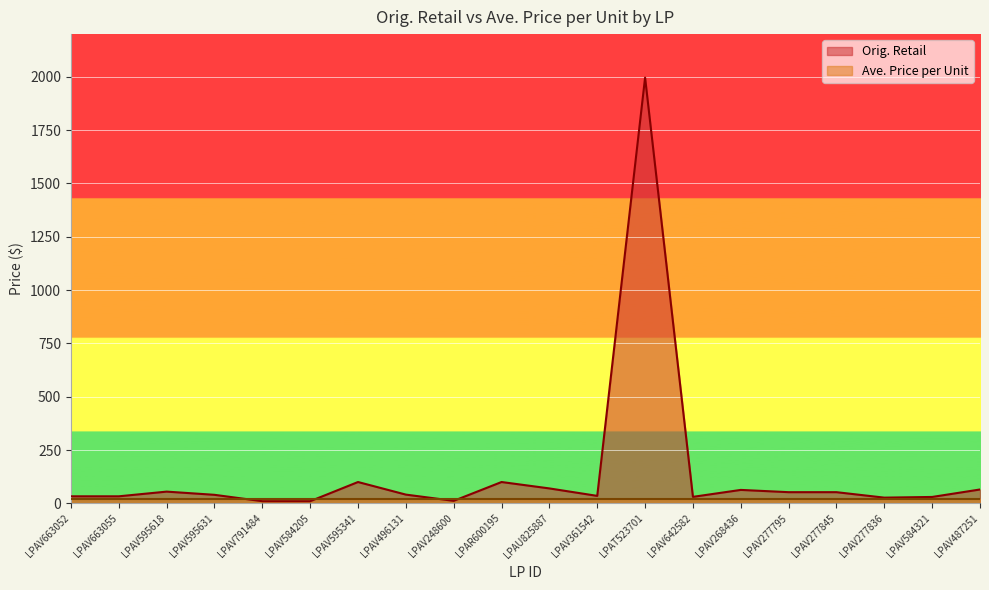

What is the greatest value displayed?

1996.0